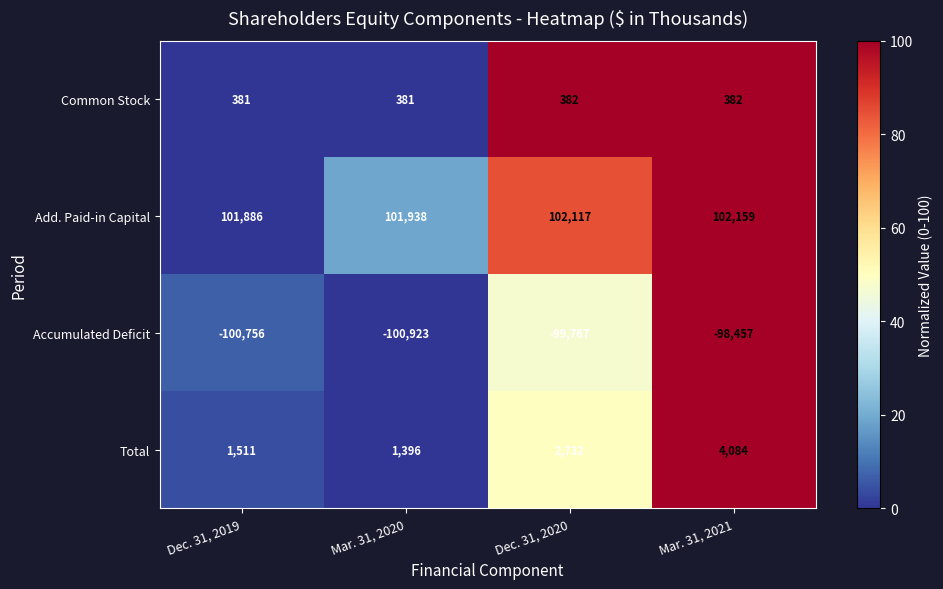

The value of Total at Mar. 31, 2021 is 4084. True or false?

True